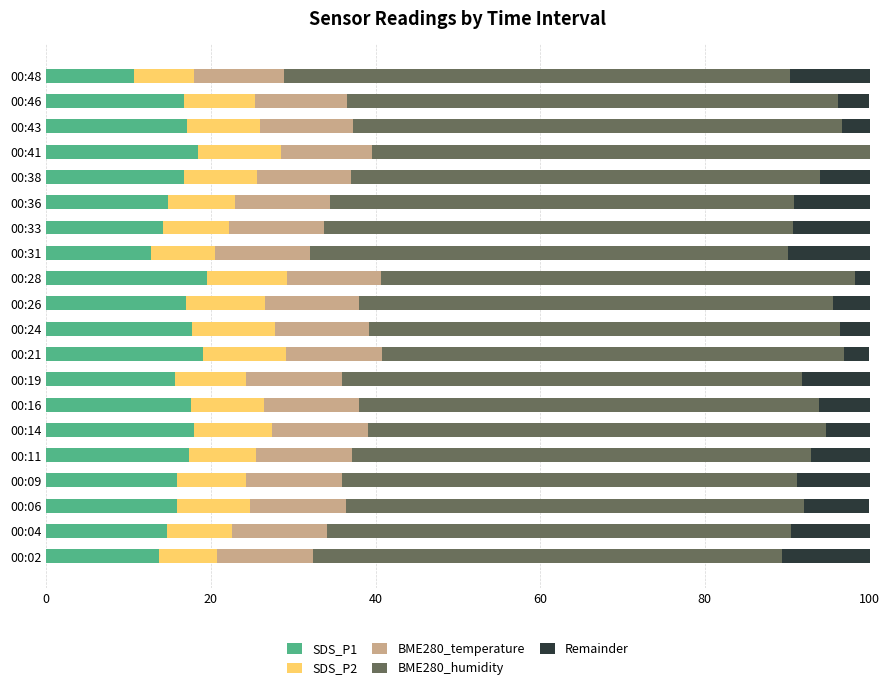

True or false: SDS_P1 has a value of 17.0 at 00:43.

True